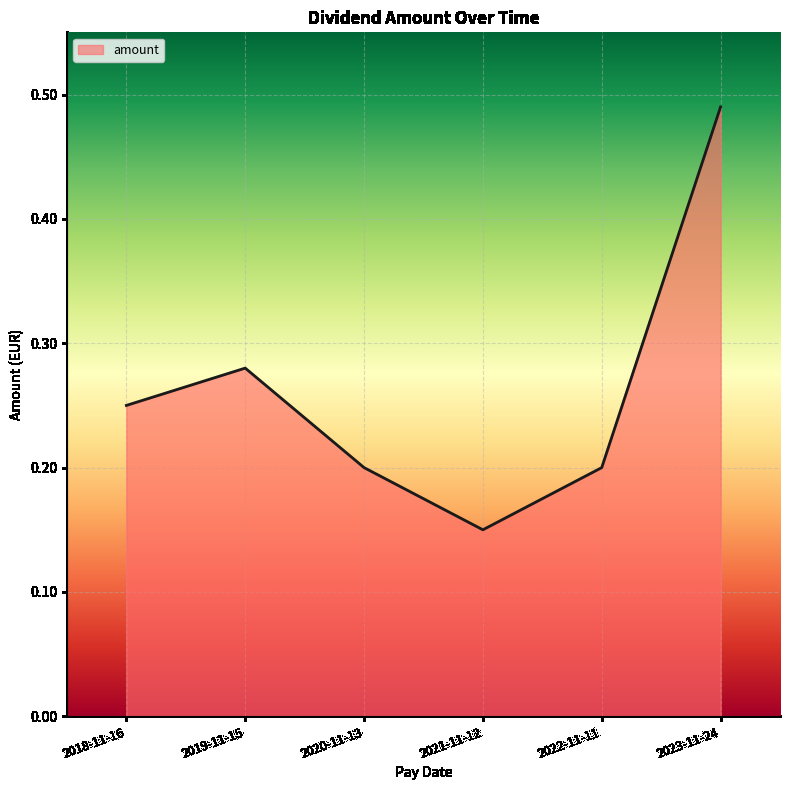

What is the sum of the values at 2023-11-24 and 2022-11-11?

0.7